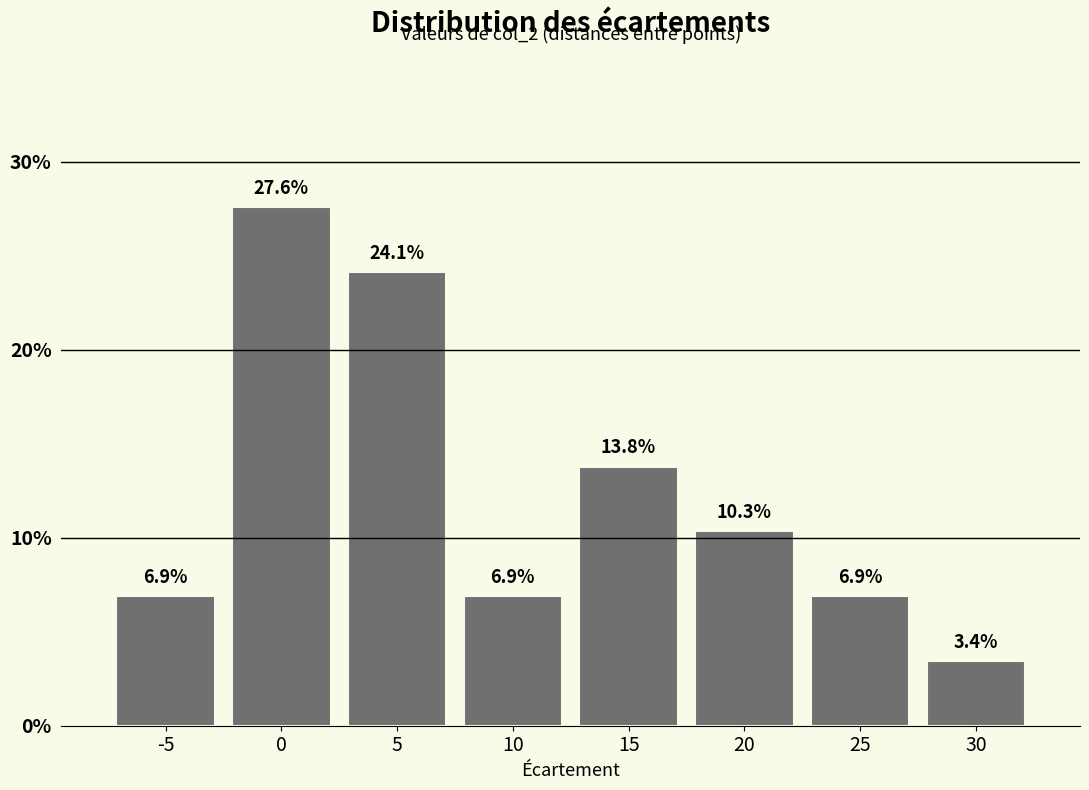

Reading left to right, list all the values displayed in this chart.

-5=6.9	0=27.6	5=24.1	10=6.9	15=13.8	20=10.3	25=6.9	30=3.4